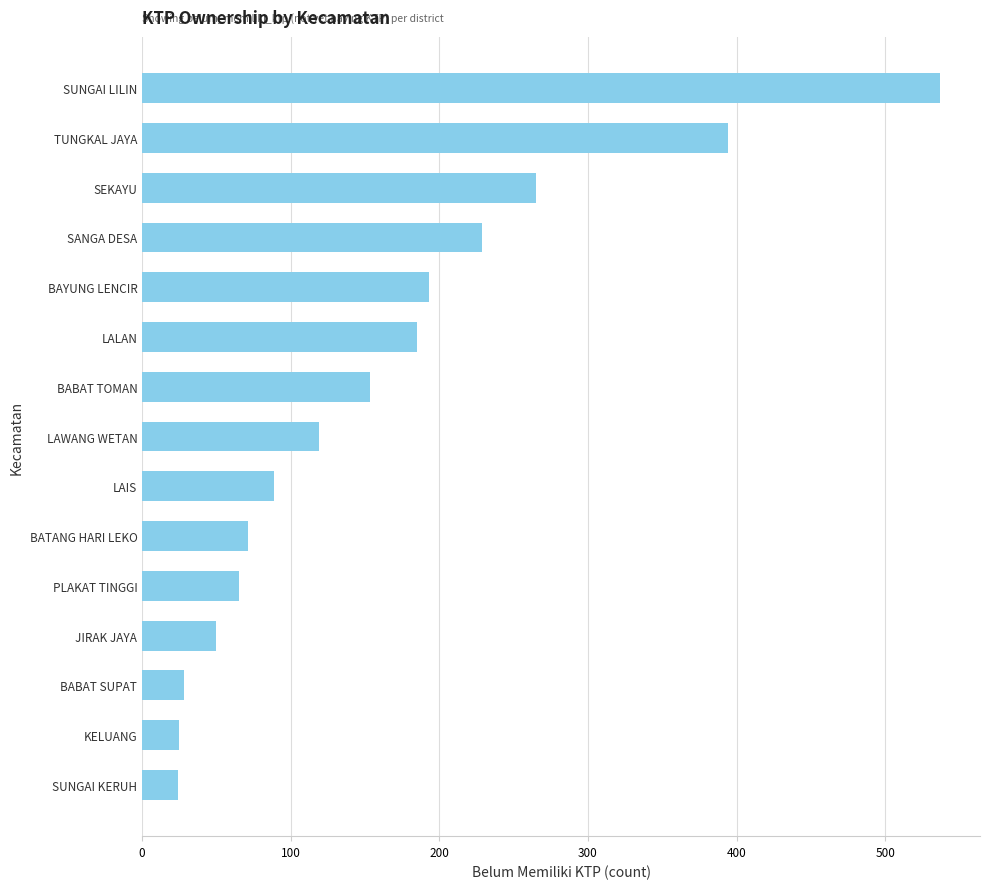

At which label is the value closest to 280?

SEKAYU